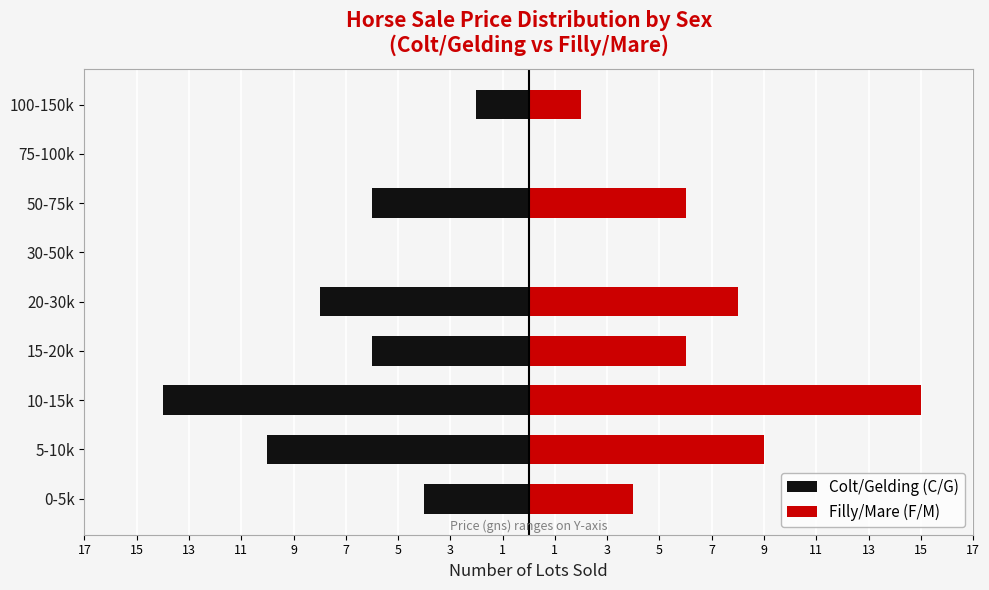

Is the value of Colt/Gelding (C/G) at 5-10k greater than the value of Filly/Mare (F/M) at 30-50k?

No